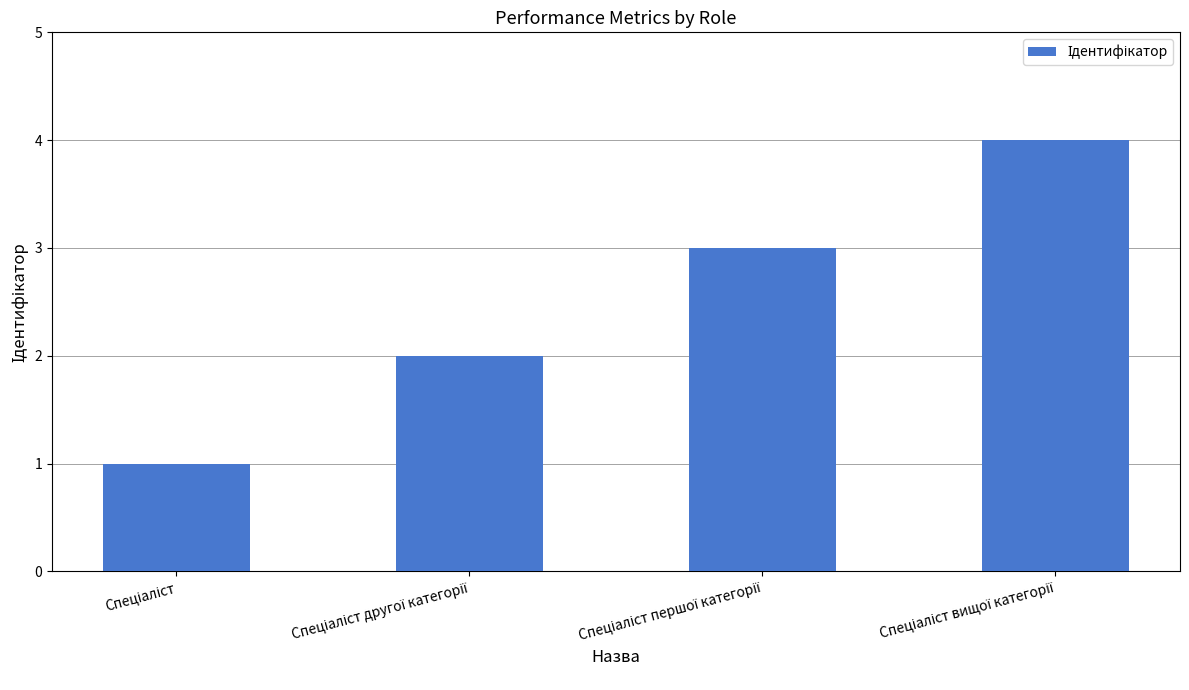

What is the maximum value shown in the chart?

4